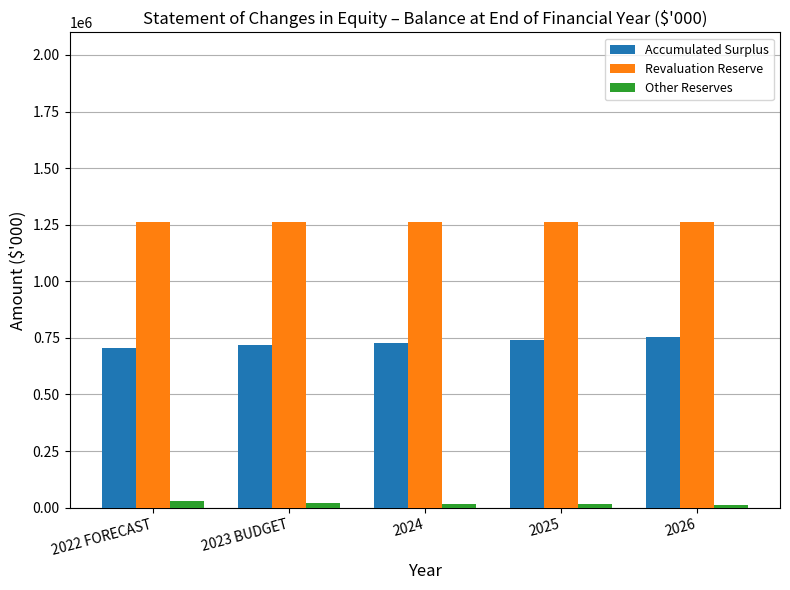

How many data points in Accumulated Surplus are less than 727170?

2